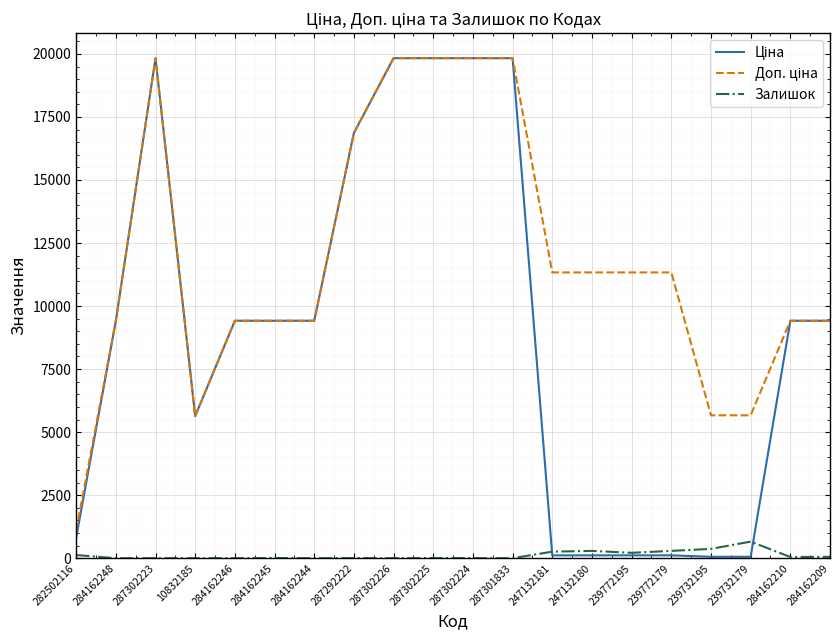

What is the difference between the highest and lowest values at 287302224?

19828.1